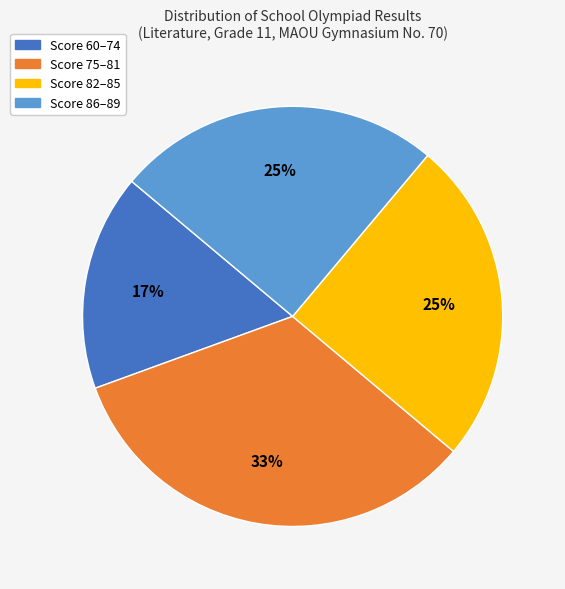

Which category has the smallest portion of the pie?

Score 60–74